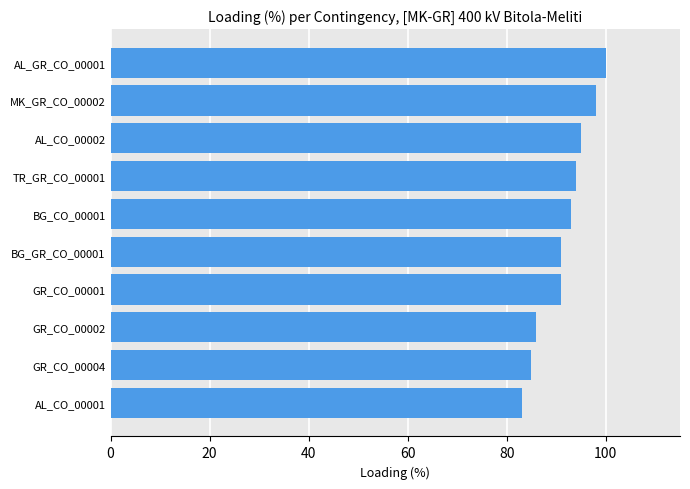

At which category does the chart reach its peak across all series?

AL_GR_CO_00001